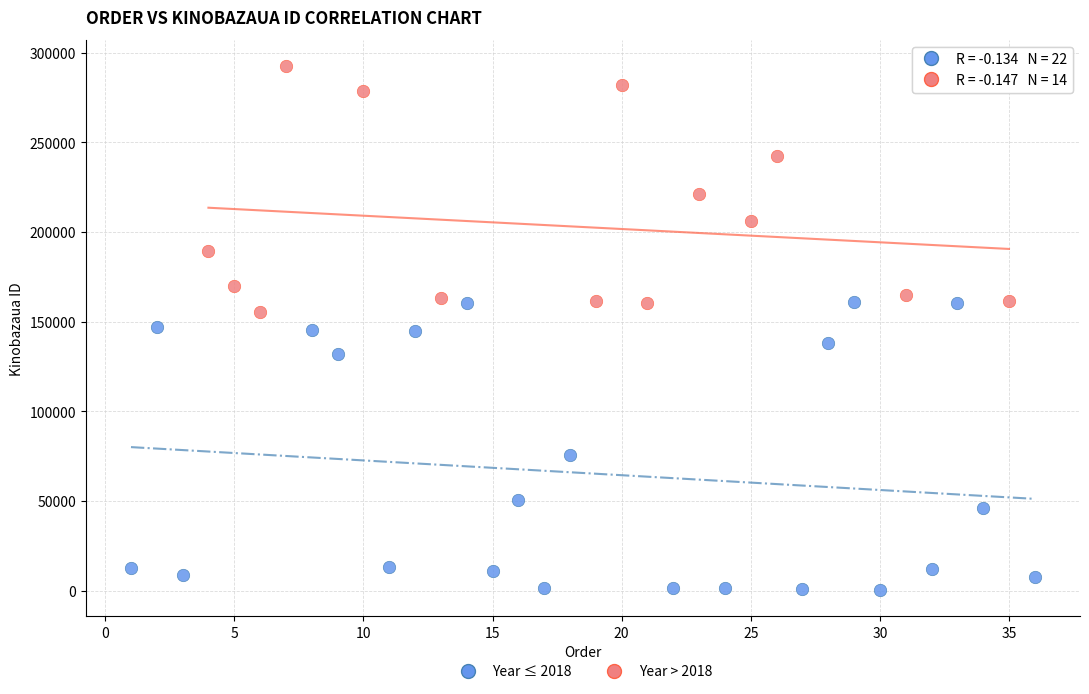

Which series contains the lowest Y value?

Year ≤ 2018